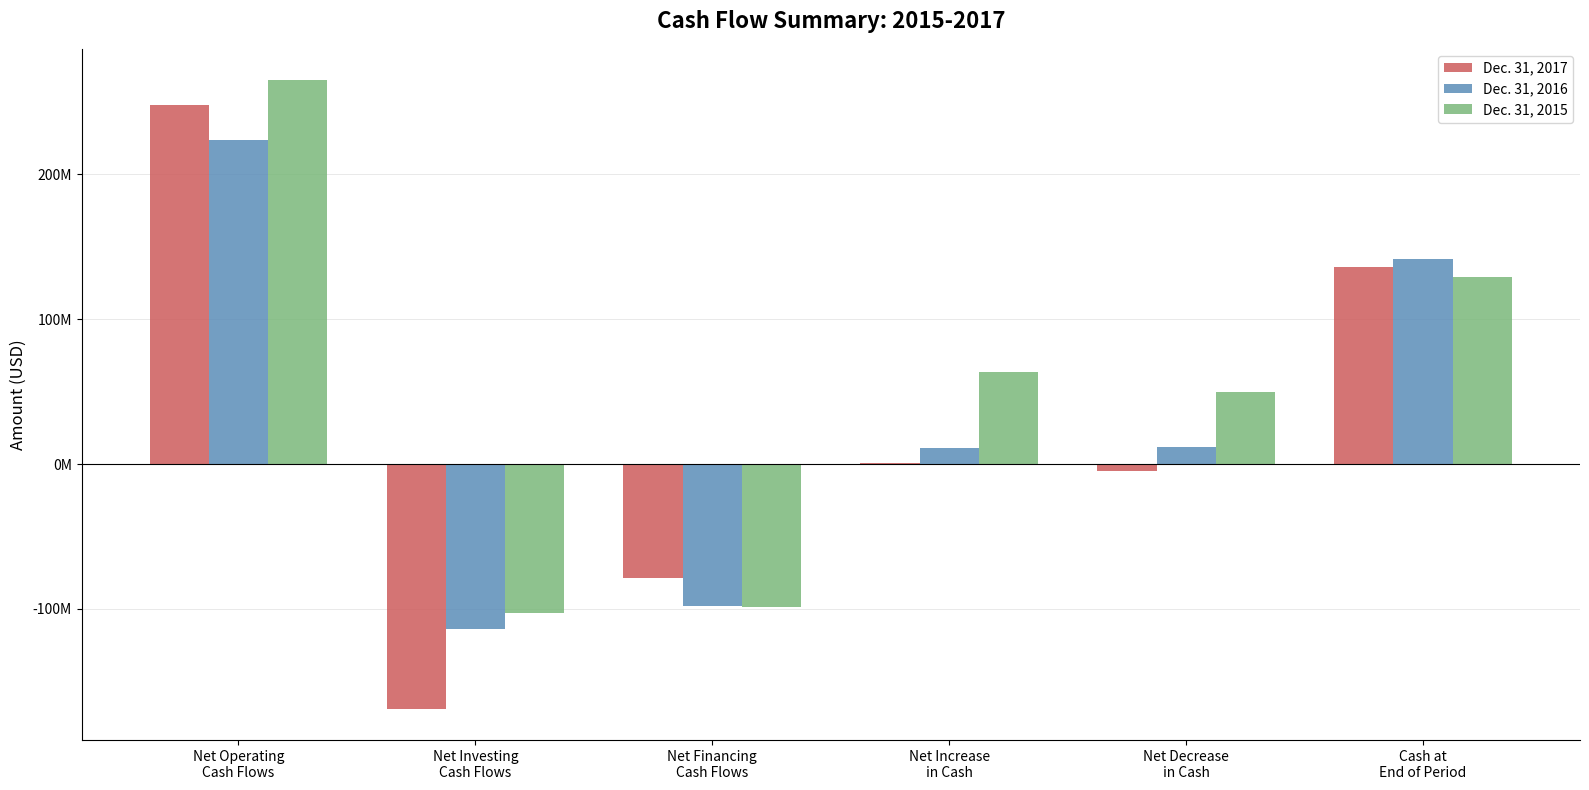

What are all the series names shown in the legend?

Dec. 31, 2017, Dec. 31, 2016, Dec. 31, 2015